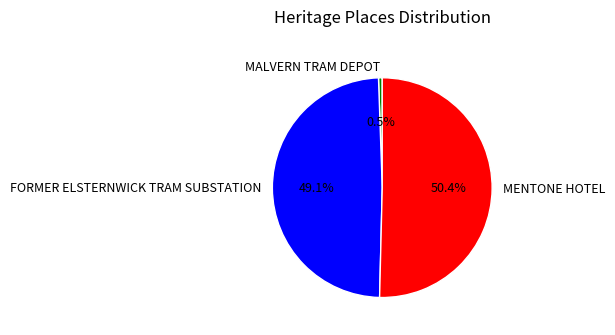

To the nearest percent, what portion does MENTONE HOTEL represent?

50%